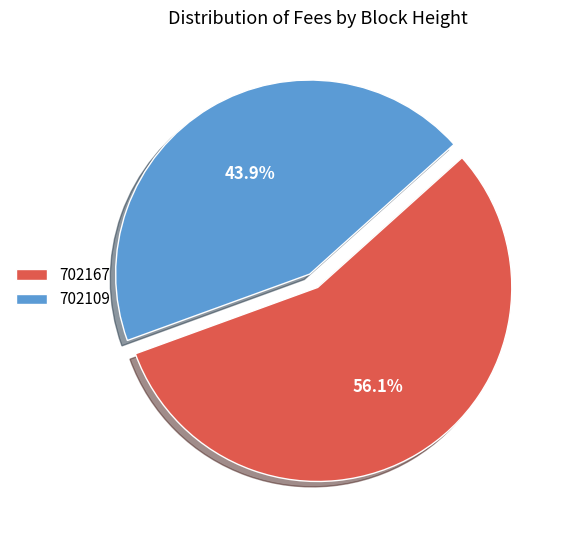

To the nearest percent, what is the combined percentage of 702167 and 702109?

100%